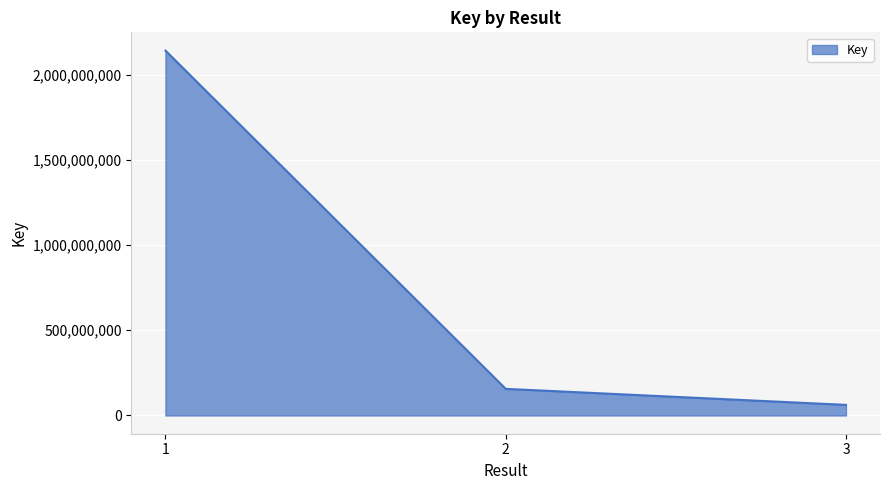

Does the chart have visible grid lines?

Yes